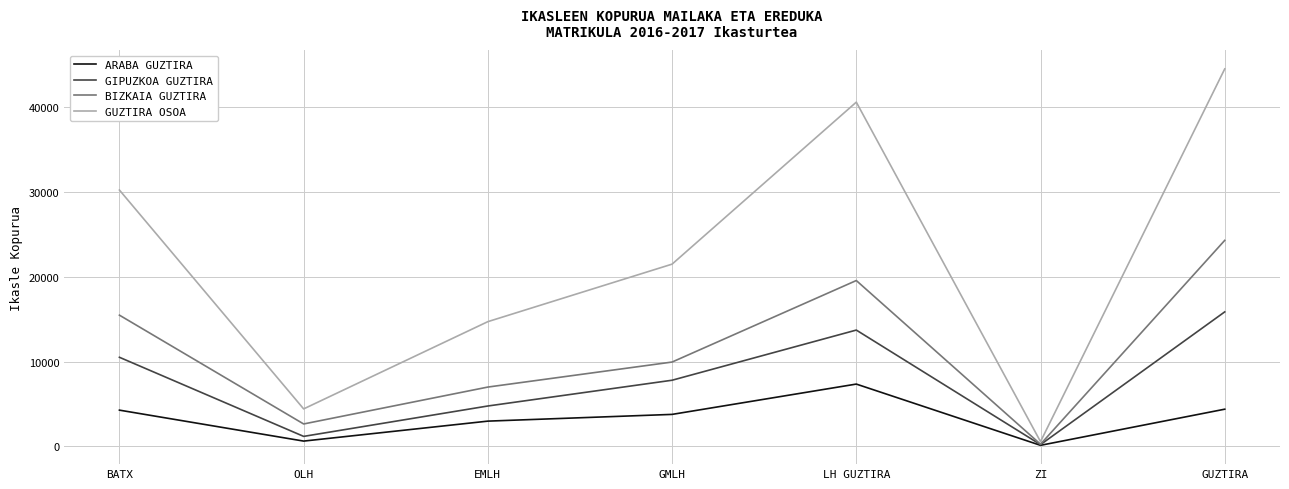

What is the minimum value for ARABA GUZTIRA?

112